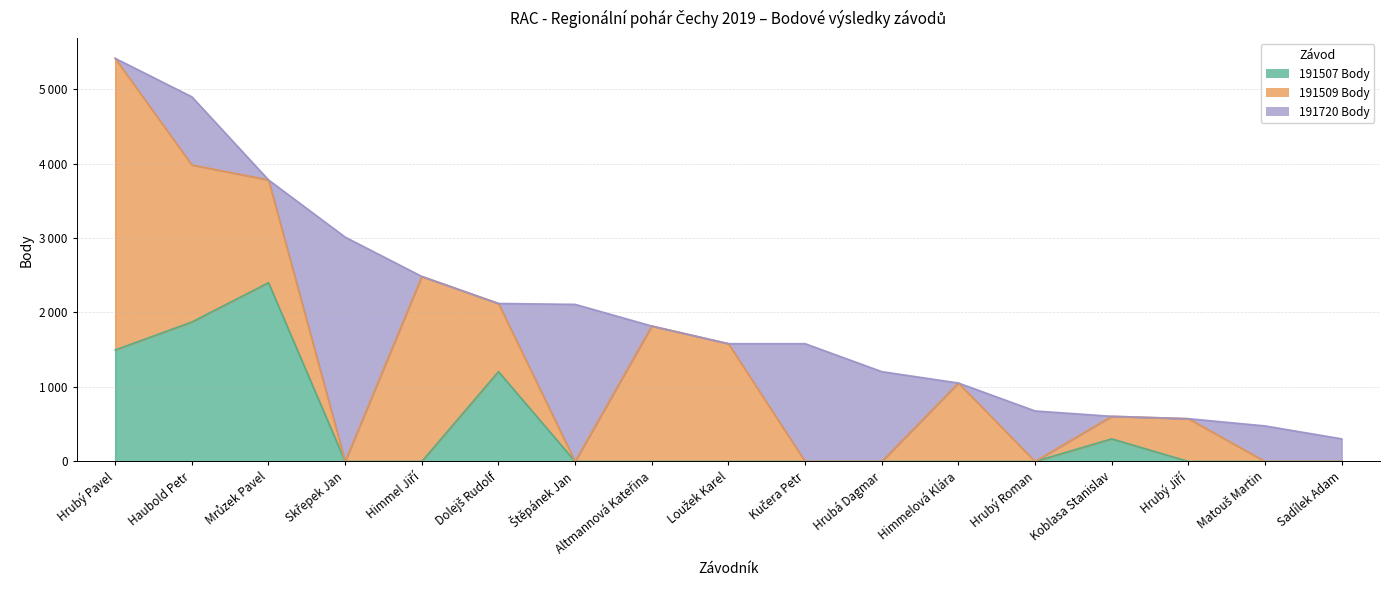

How many values in the 191509 Body series exceed 574?

8